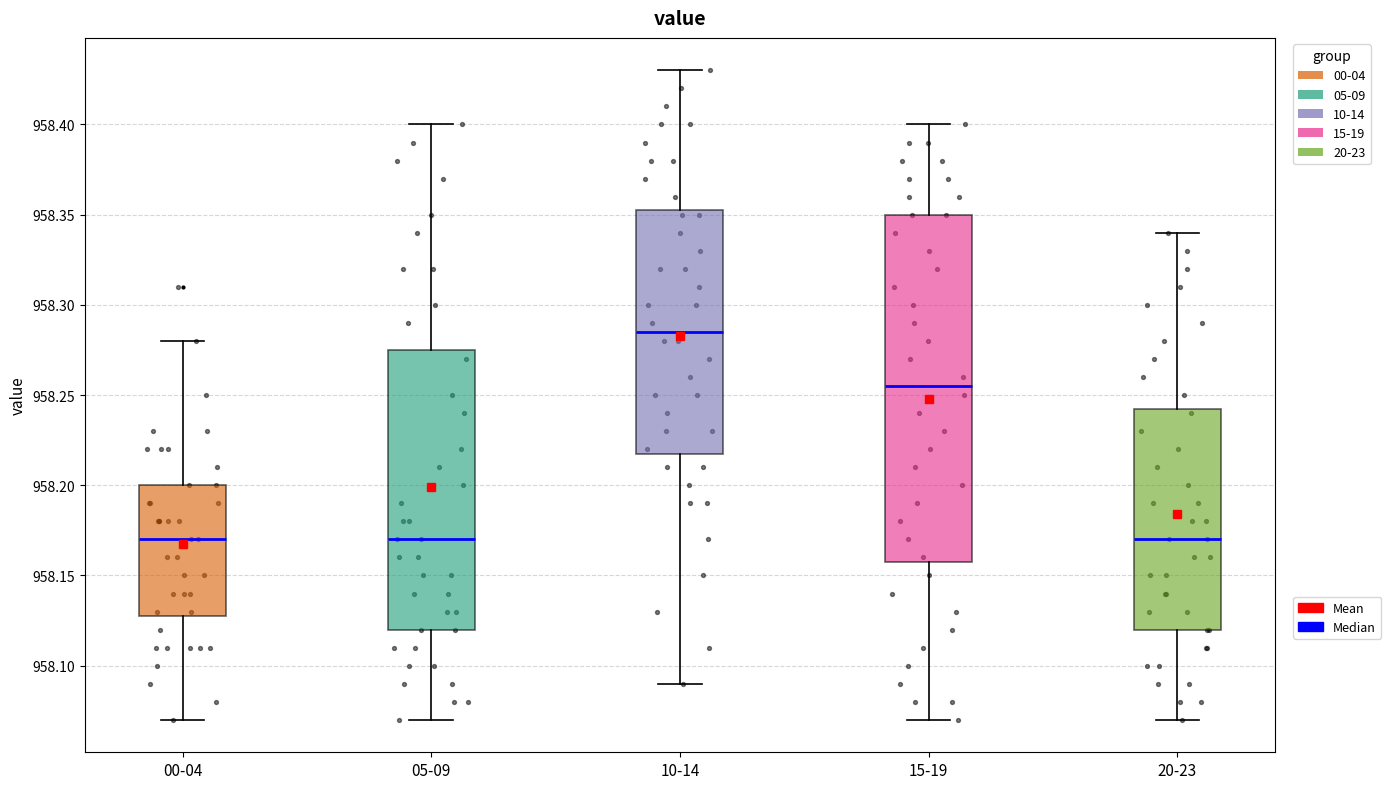

Reading left to right, read every box against the y-axis: the position of its median line, the range the box covers, and the ends of its whiskers. The values are not printed on the chart, so give them approximately, as read against the axis.

00-04: median 958.170, box 958.130 to 958.200, whiskers 958.070 to 958.280
05-09: median 958.170, box 958.120 to 958.275, whiskers 958.070 to 958.400
10-14: median 958.285, box 958.220 to 958.355, whiskers 958.090 to 958.430
15-19: median 958.255, box 958.160 to 958.350, whiskers 958.070 to 958.400
20-23: median 958.170, box 958.120 to 958.245, whiskers 958.070 to 958.340